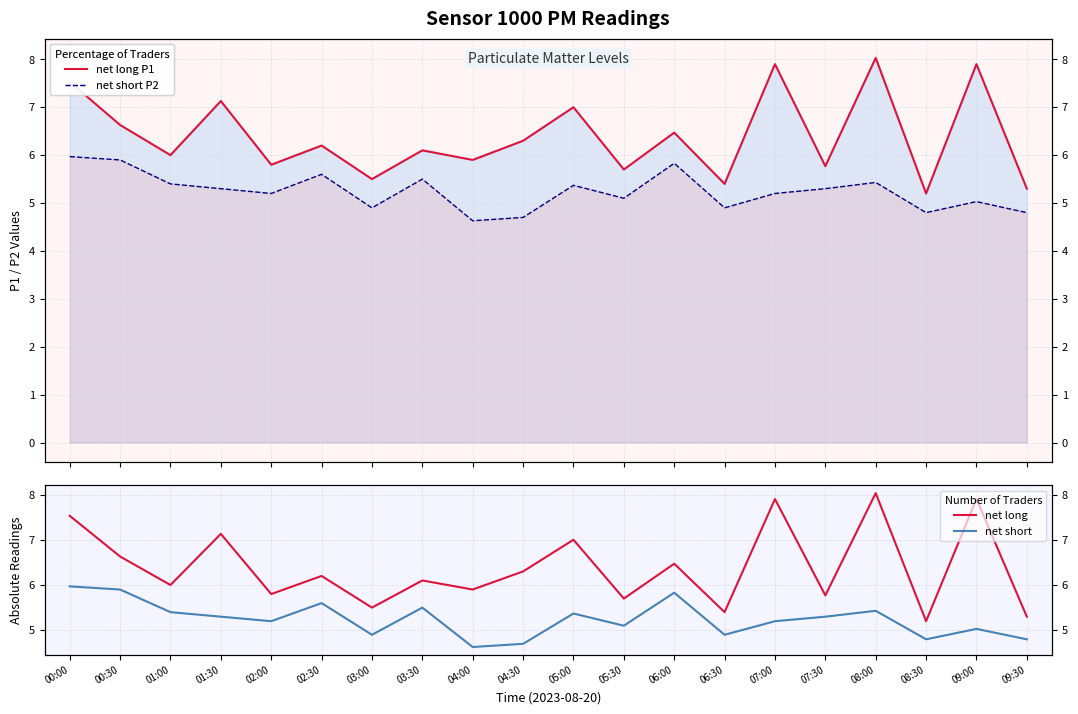

Rank the series at 05:30 from highest to lowest value.

net long P1, net long, net short P2, net short